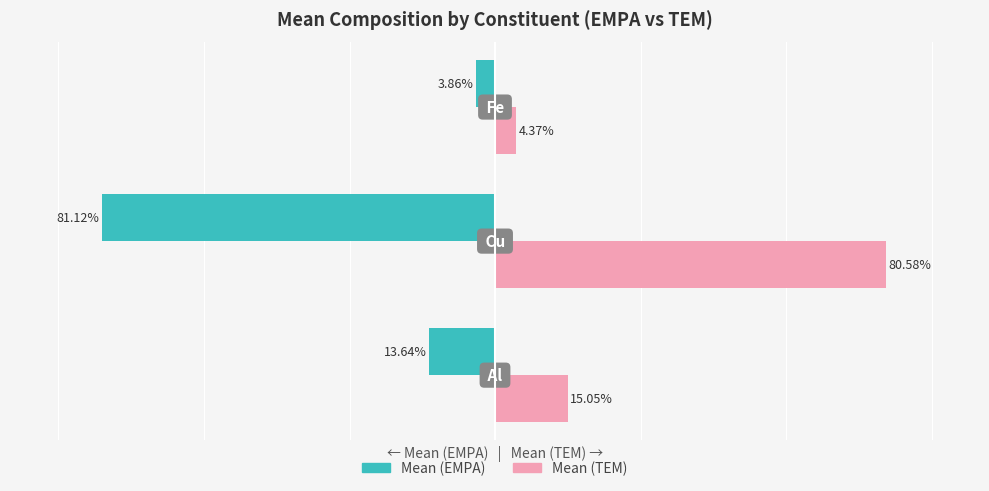

List the series in order of their overall mean, highest first.

Mean (TEM), Mean (EMPA)